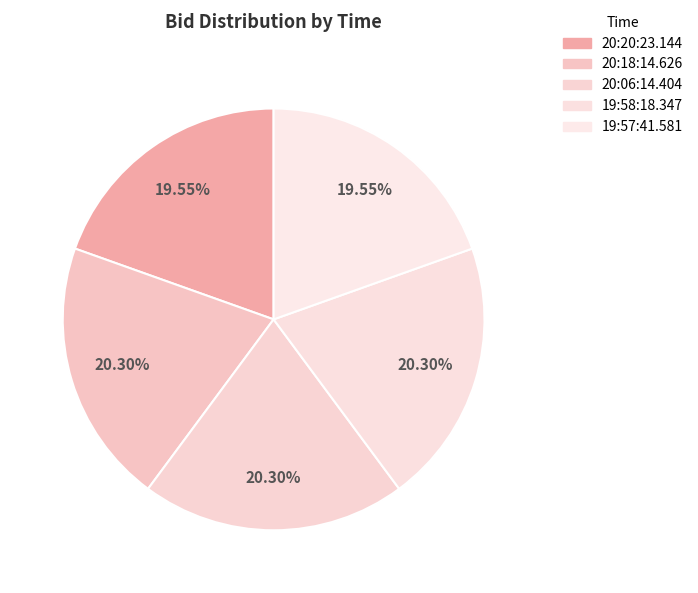

How many segments does this pie chart have?

5